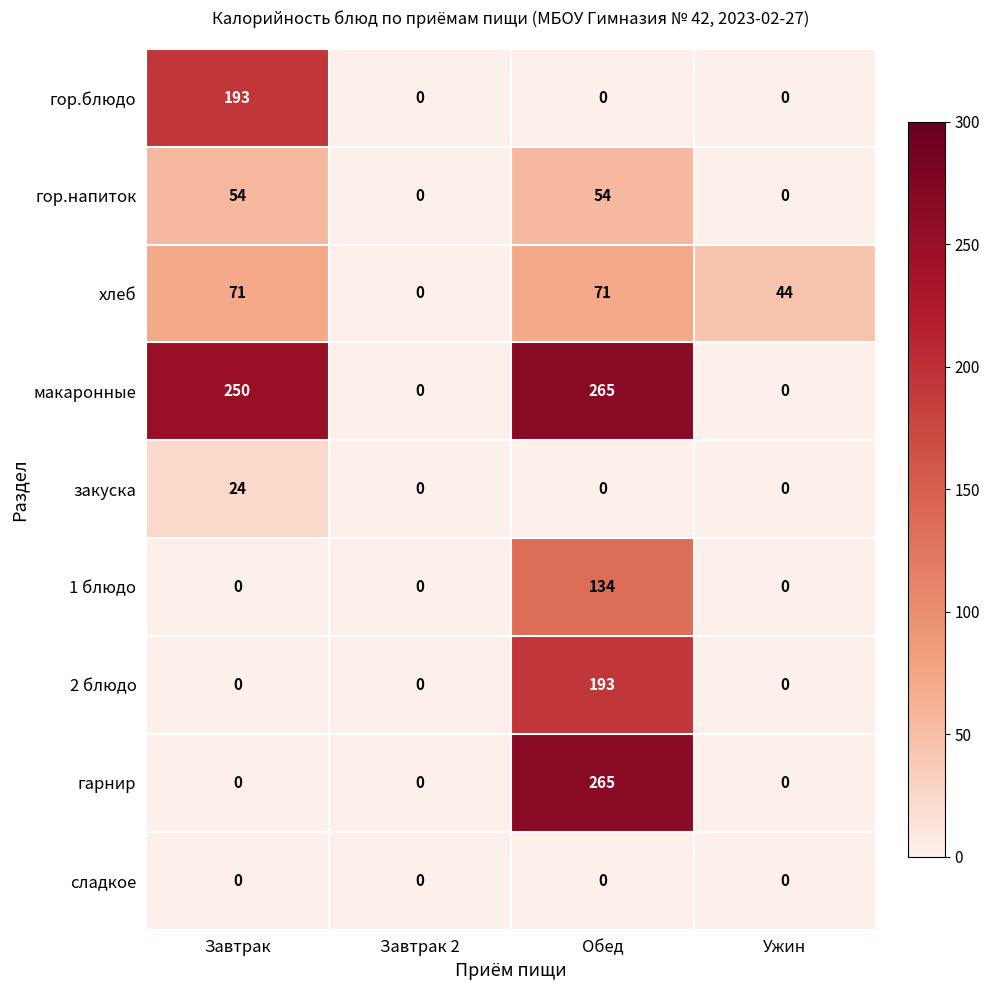

Count the закуска values in the range 0 to 24.

4